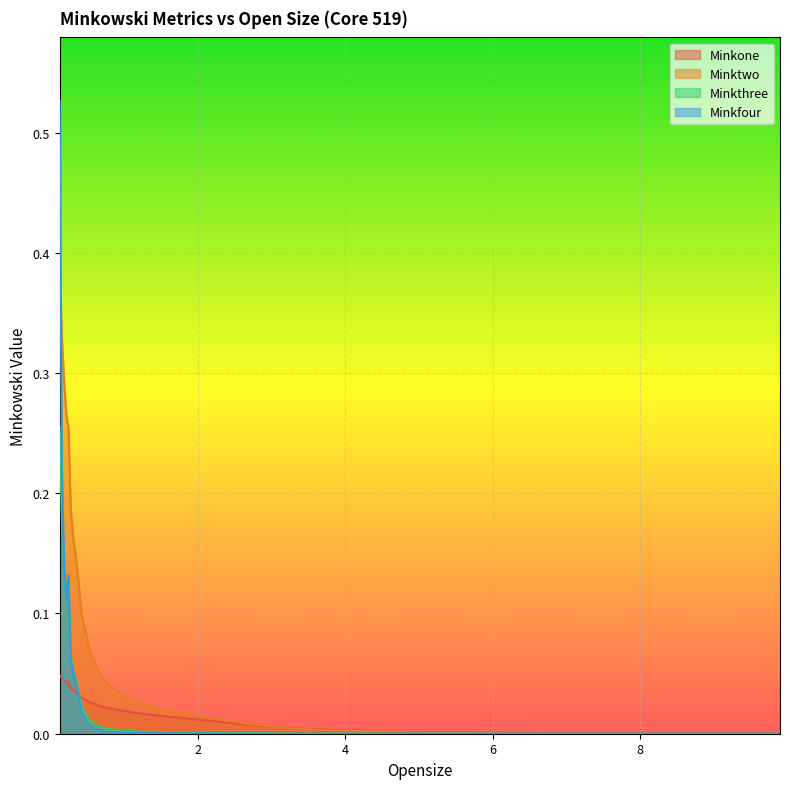

Is it true that Minktwo equals 0.0 at 6.9?

True